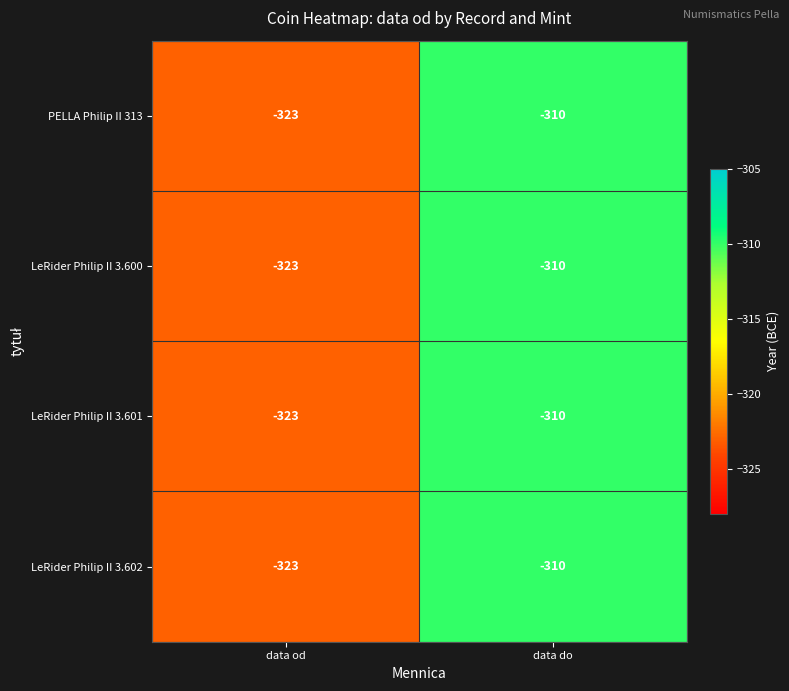

What is the average value of the LeRider Philip II 3.602 series?

-316